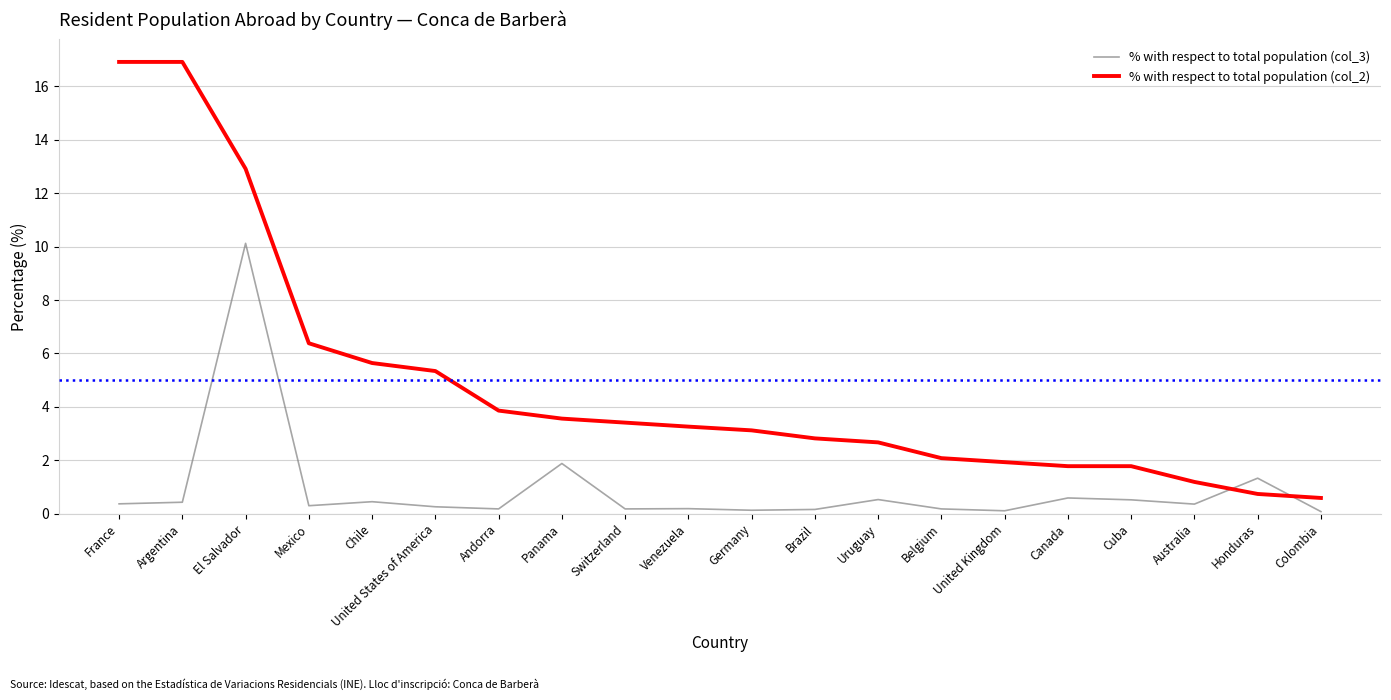

Which series has the widest spread of values?

% with respect to total population (col_2)